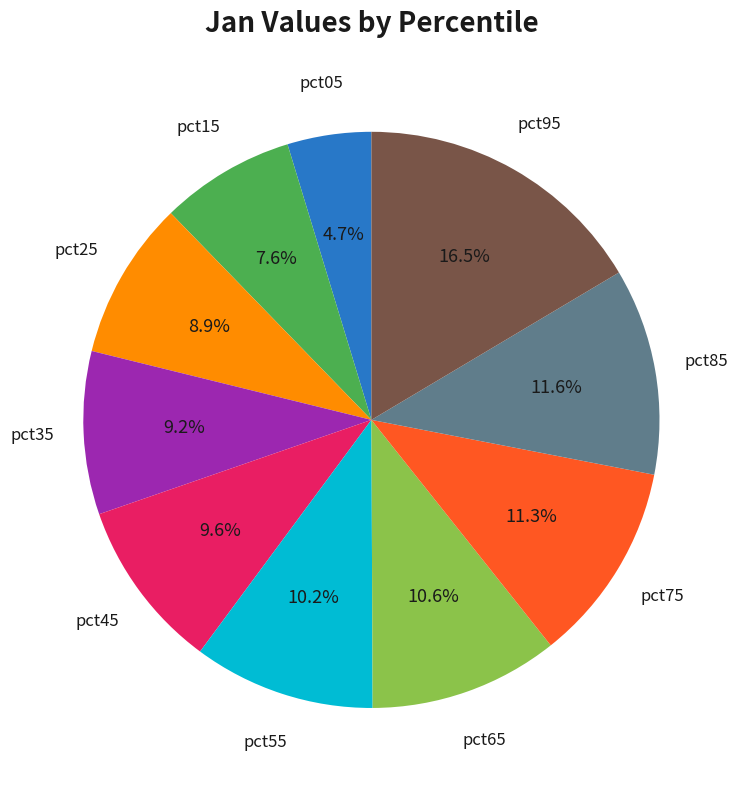

Which has a higher value, pct55 or pct35?

pct55